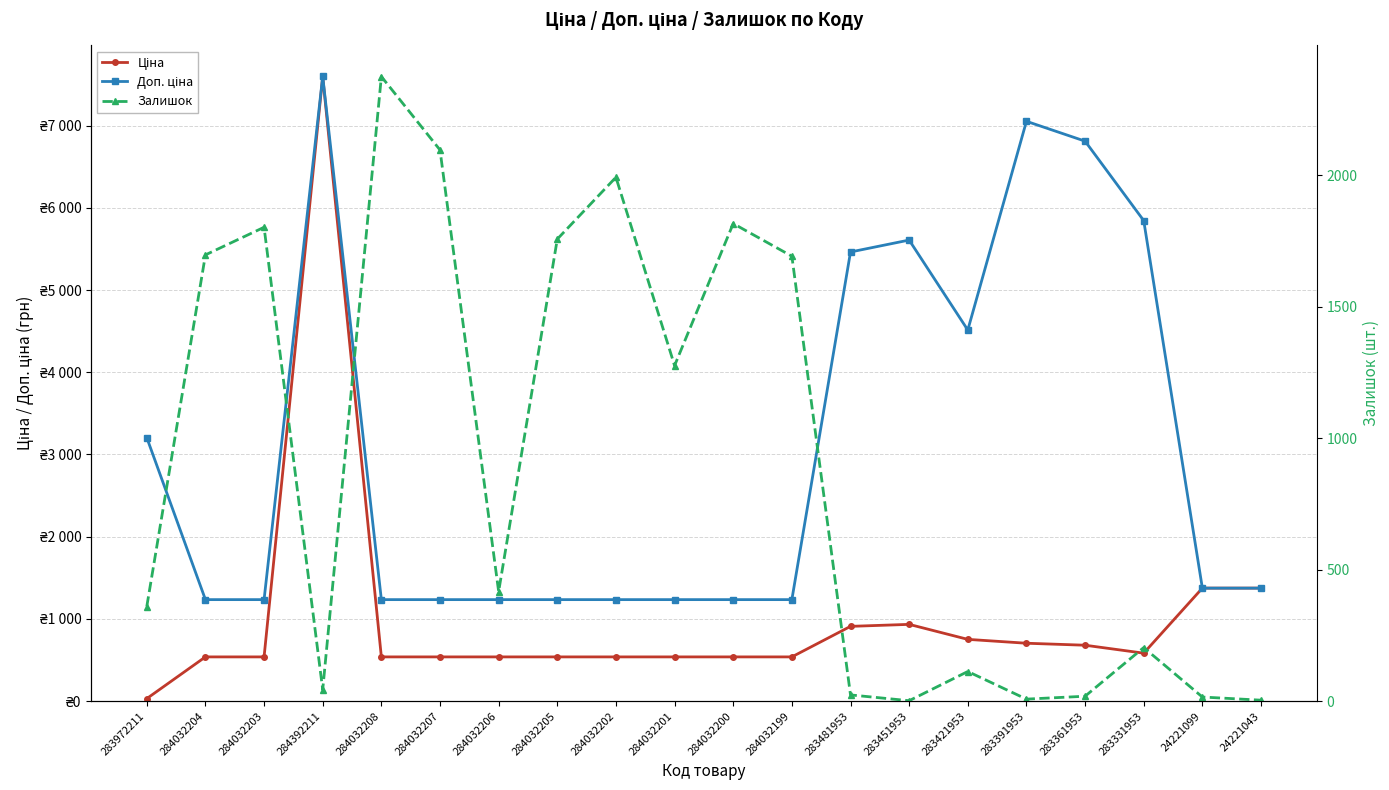

List the series in order of their peak value, highest first.

Ціна, Доп. ціна, Залишок